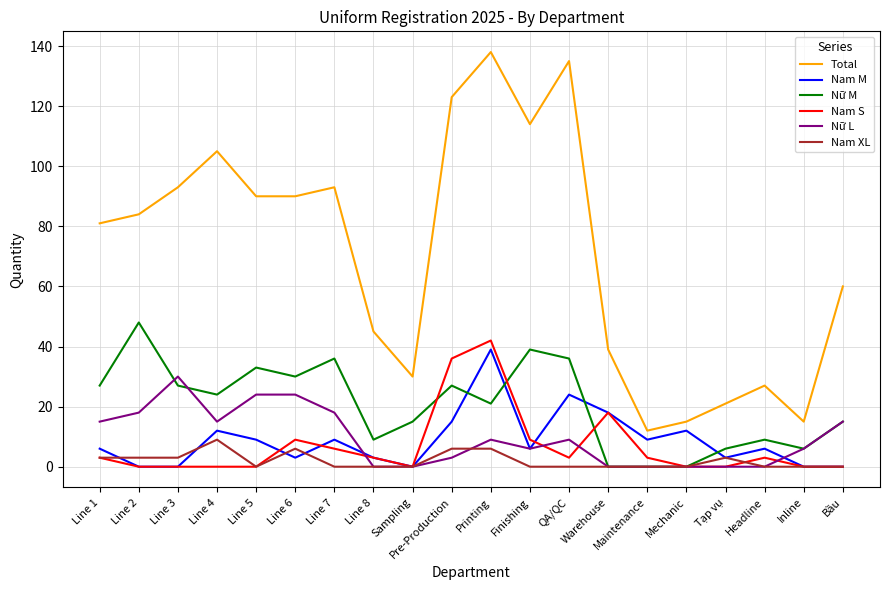

At which category does Nữ M reach its first local peak?

Line 2